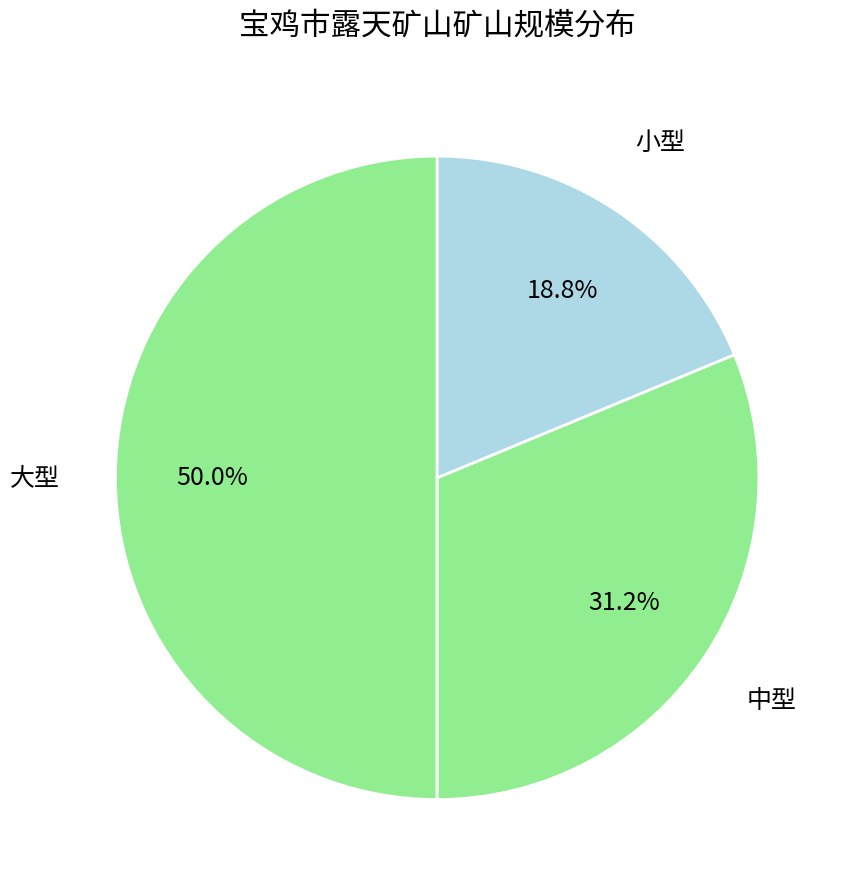

To the nearest percent, what is the average slice percentage?

33%